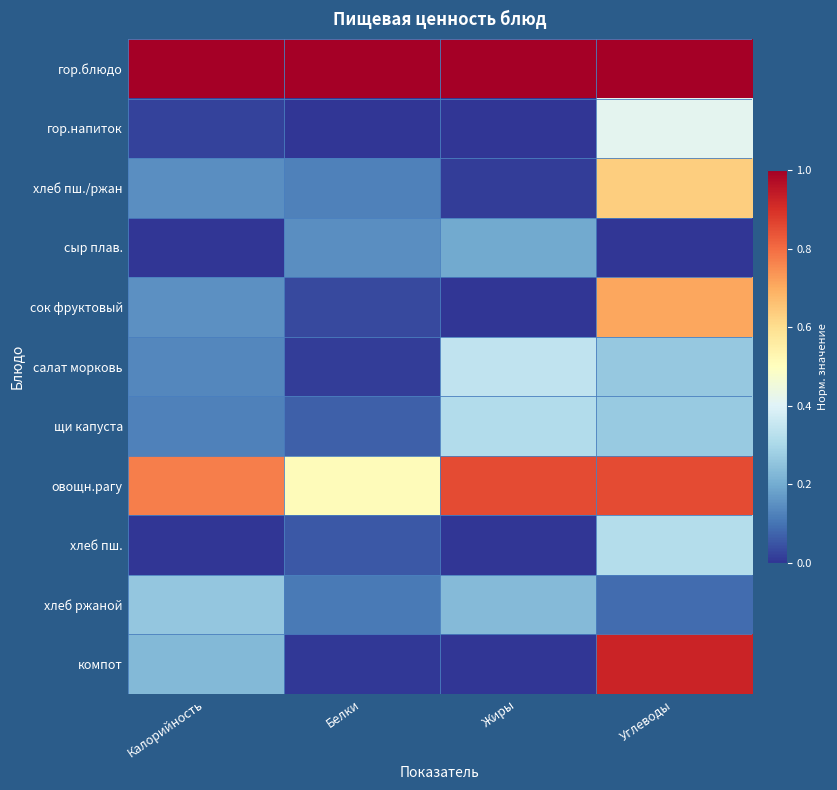

Rank the series by their maximum value, from highest to lowest.

гор.блюдо, компот, овощн.рагу, сок фруктовый, хлеб пш./ржан, гор.напиток, салат морковь, хлеб пш., щи капуста, хлеб ржаной, сыр плав.